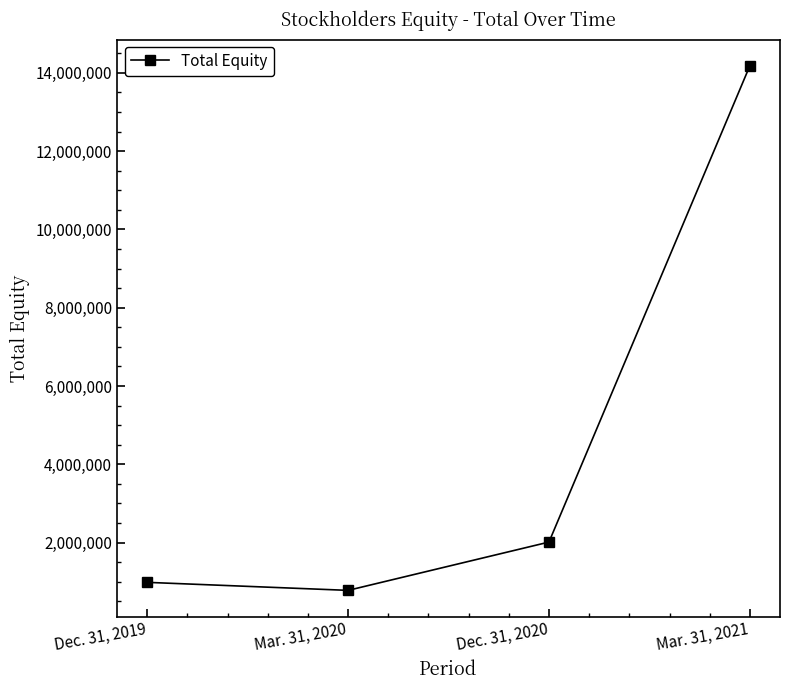

At which category does the data reach its first local valley?

Mar. 31, 2020